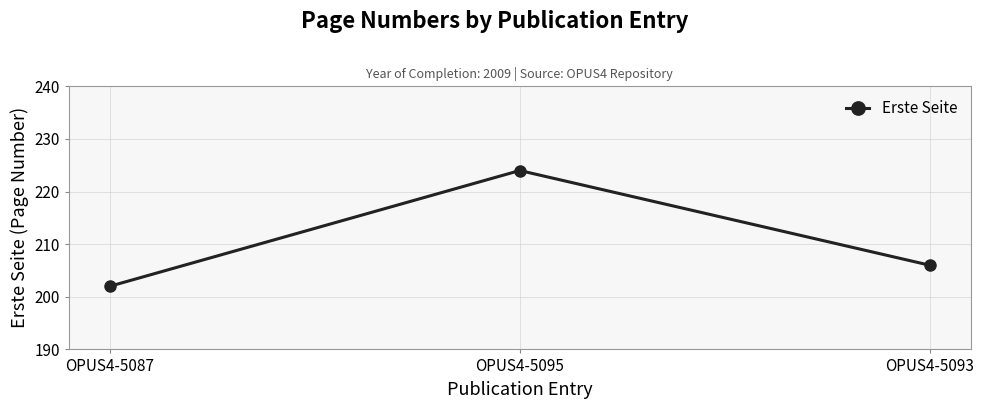

What is the change in value from OPUS4-5095 to OPUS4-5093?

-18